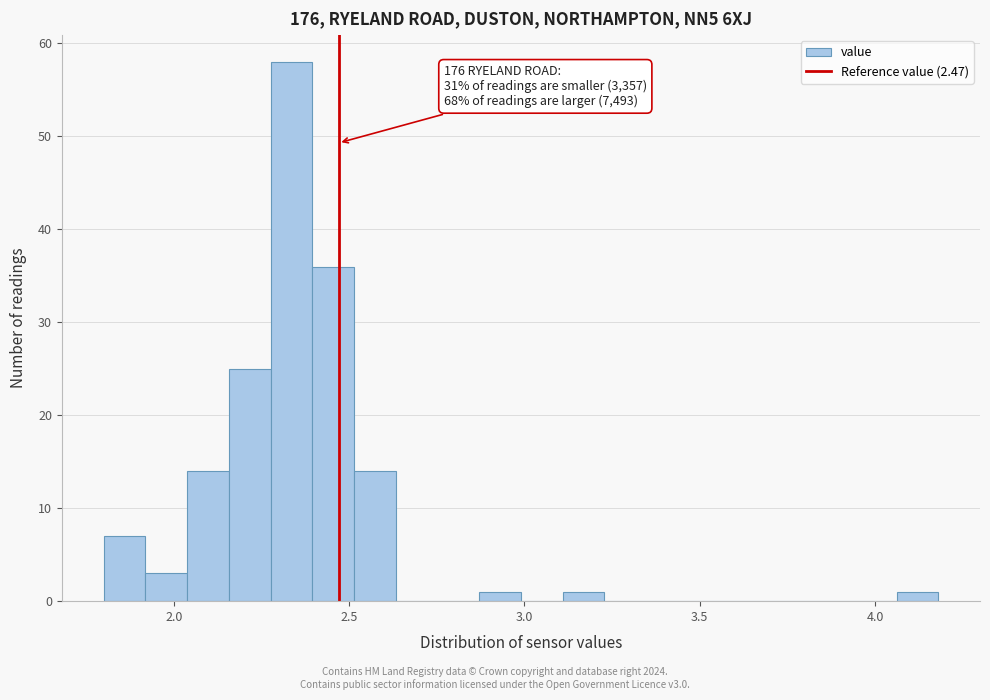

Around what value on the x-axis is the tallest bar? Give the approximate position of its centre, as read against the axis.

2.35